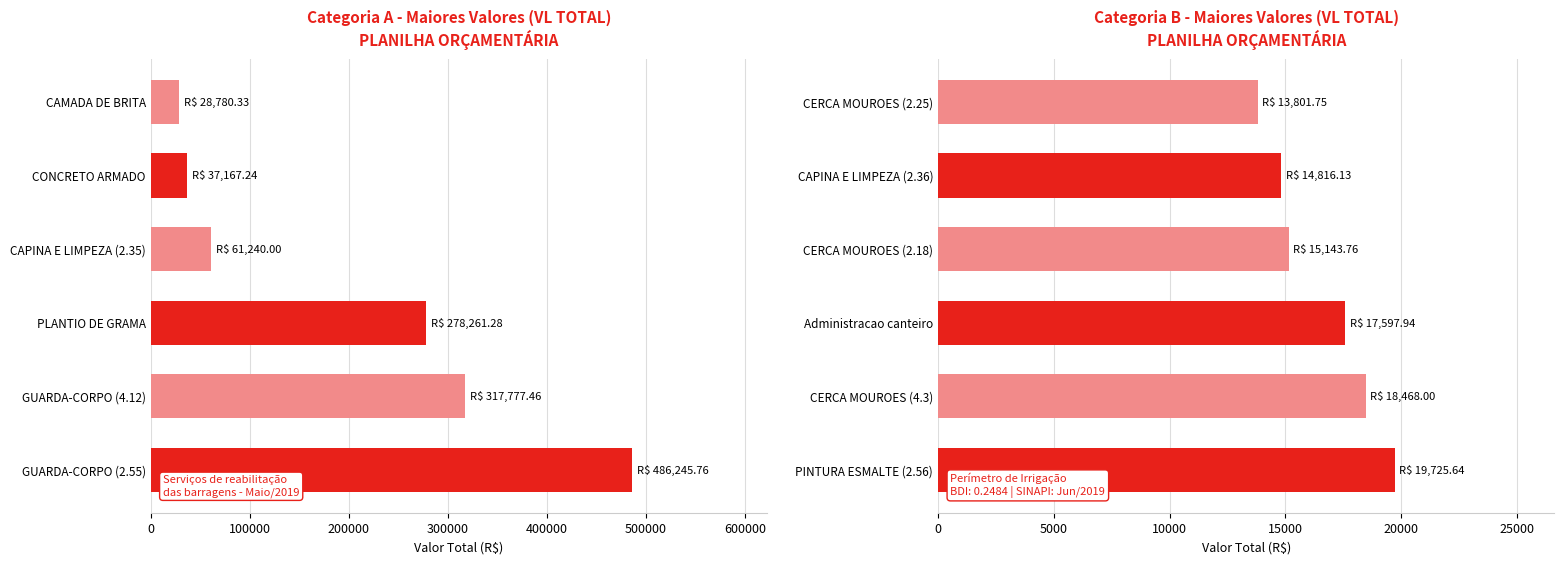

The Categoria A series shows 486245.8 at GUARDA-CORPO (2.55). True or false?

True